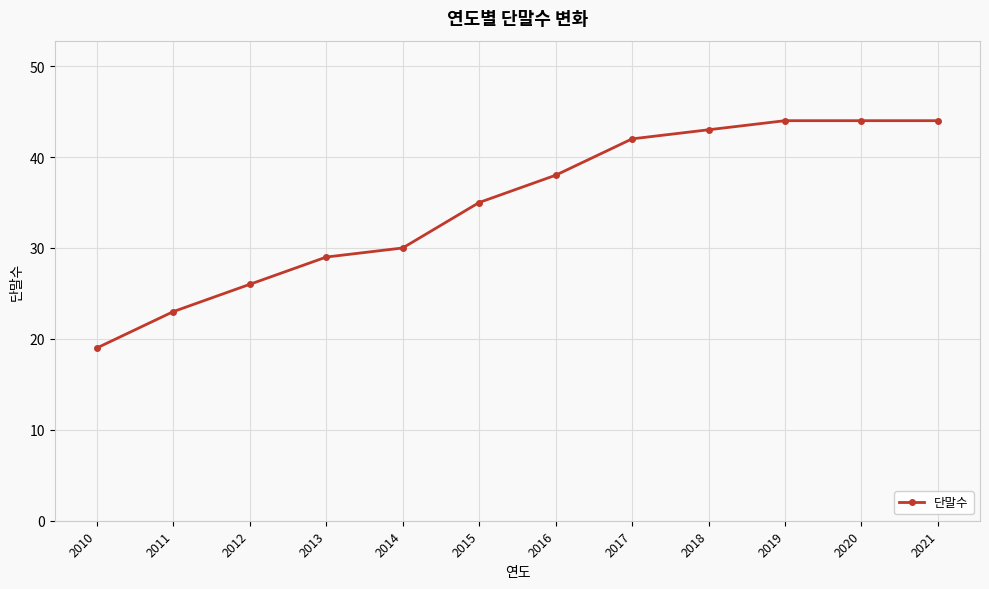

Approximately how many times larger is the value at 2011 compared to 2015?

0.7